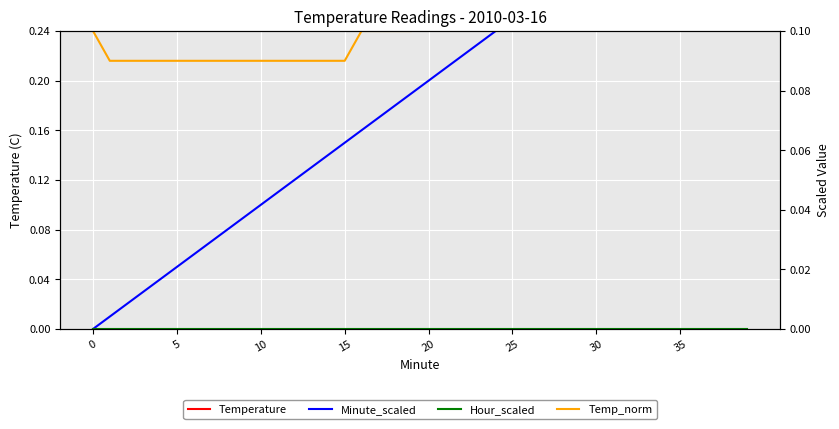

True or false: Temp_norm has more than 2 points higher than both neighbors.

False